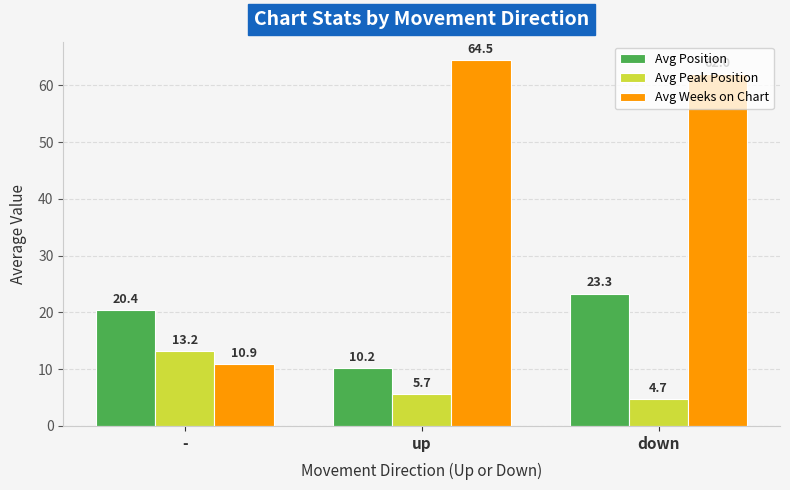

Reading left to right, list all the values displayed in this chart.

Avg Position: 20.4	10.2	23.3
Avg Peak Position: 13.2	5.7	4.7
Avg Weeks on Chart: 10.9	64.5	62.0